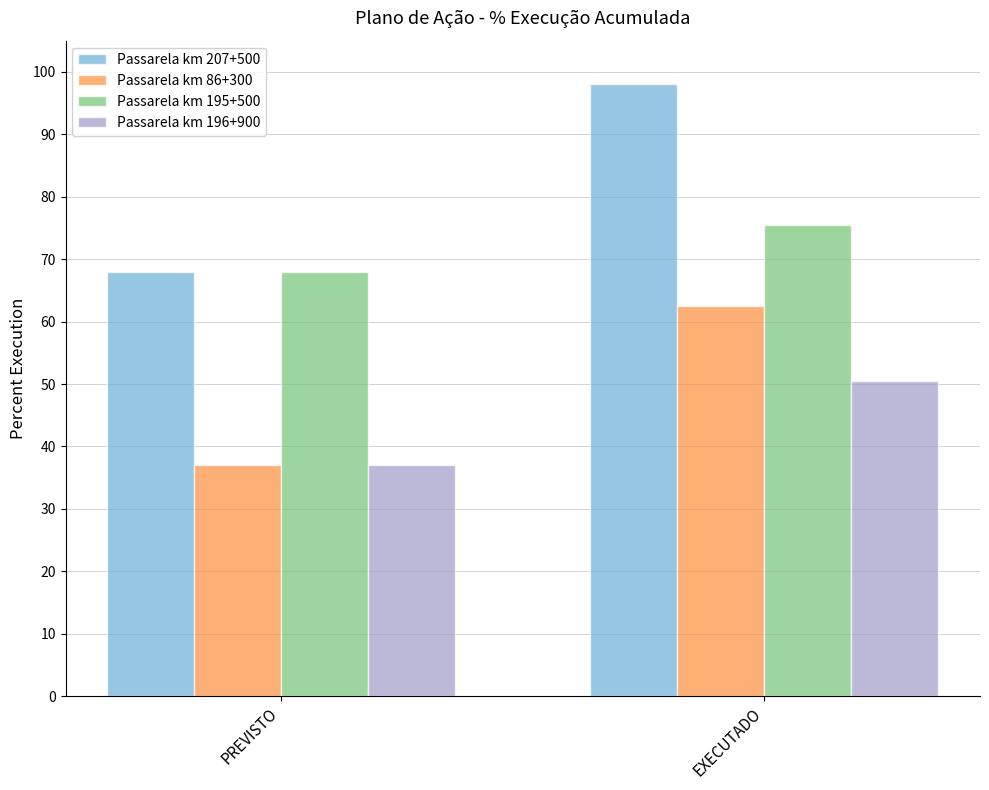

What is the sum of all Passarela km 196+900 values?

87.5